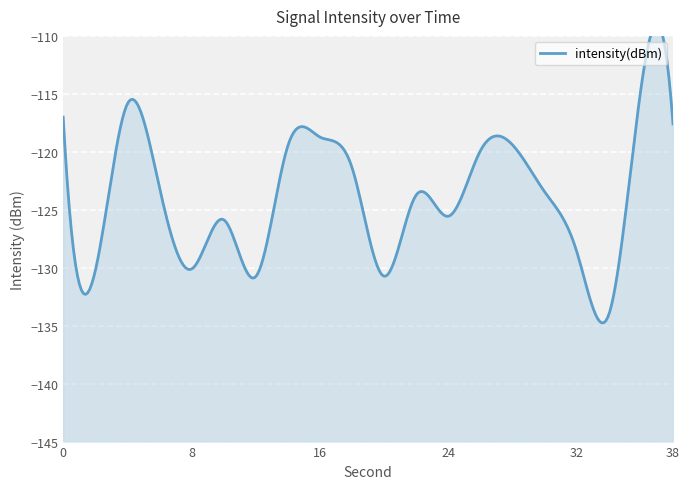

True or false: the data has more than 1 interior local peaks.

True